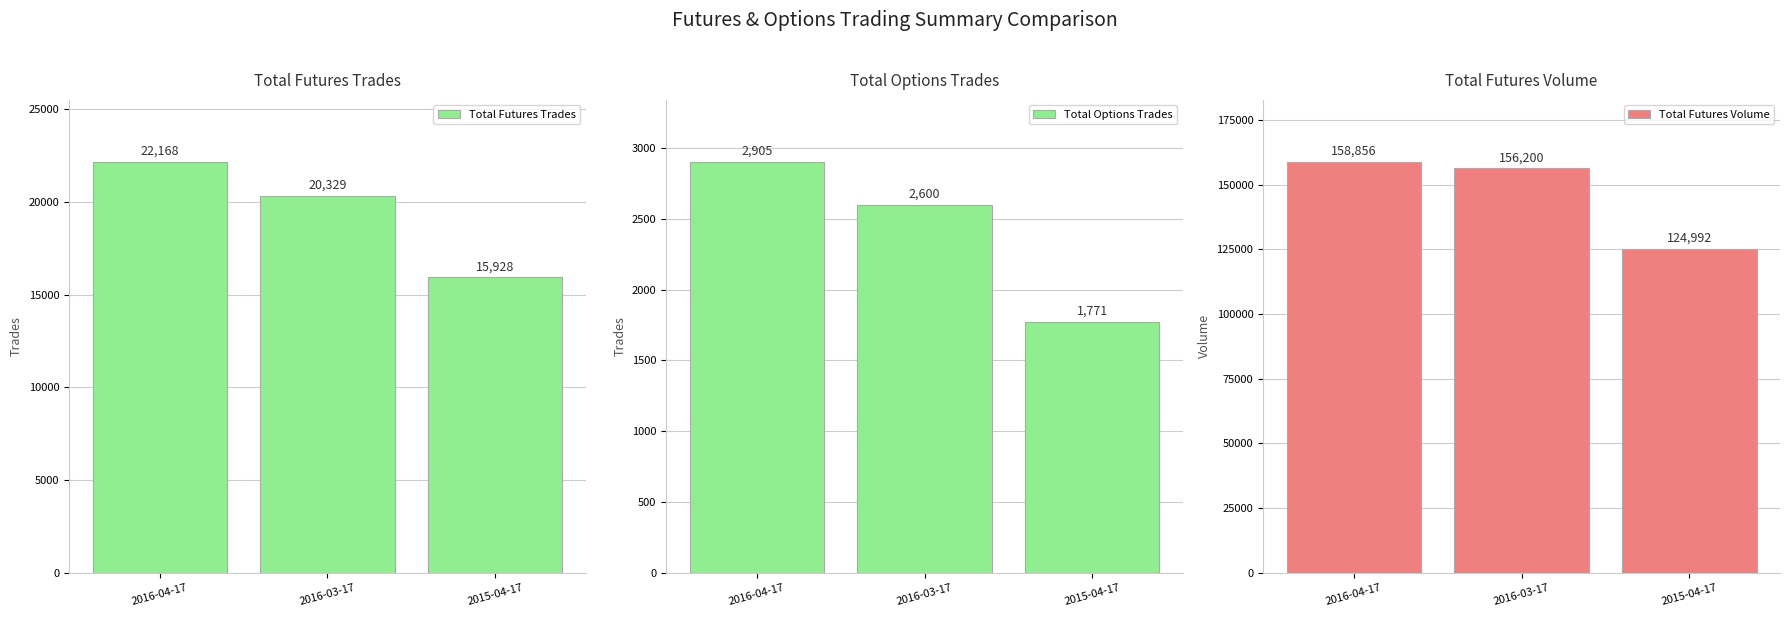

What is the minimum value shown in the chart?

1771